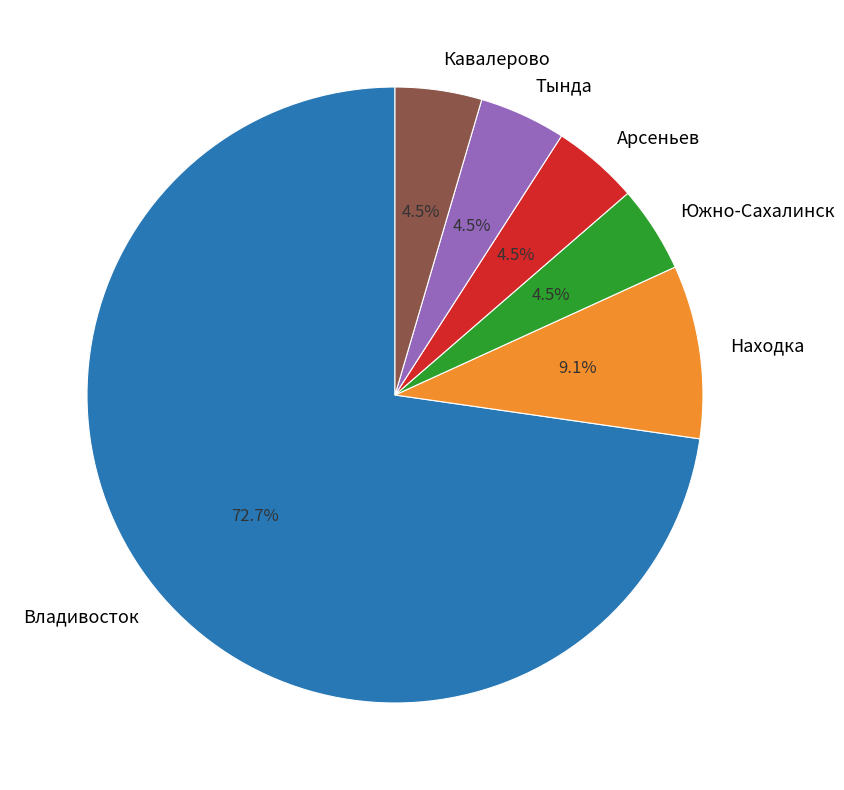

To the nearest percent, what is the difference between the largest and smallest slice percentages?

68%